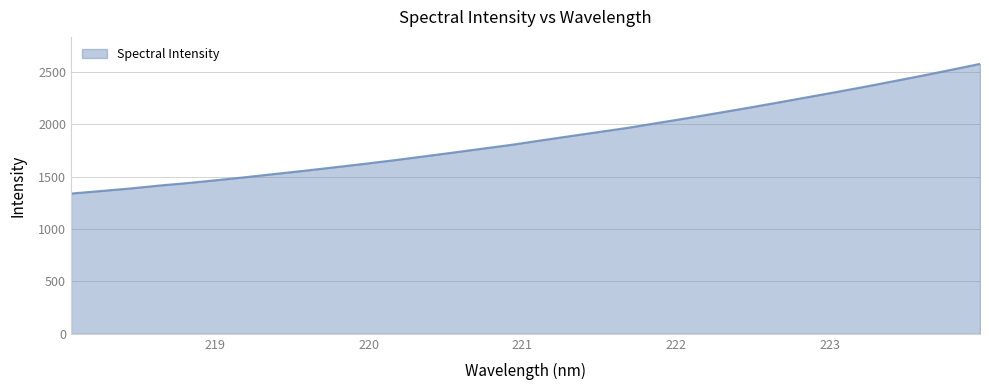

What is the difference between the maximum and minimum values?

1237.5